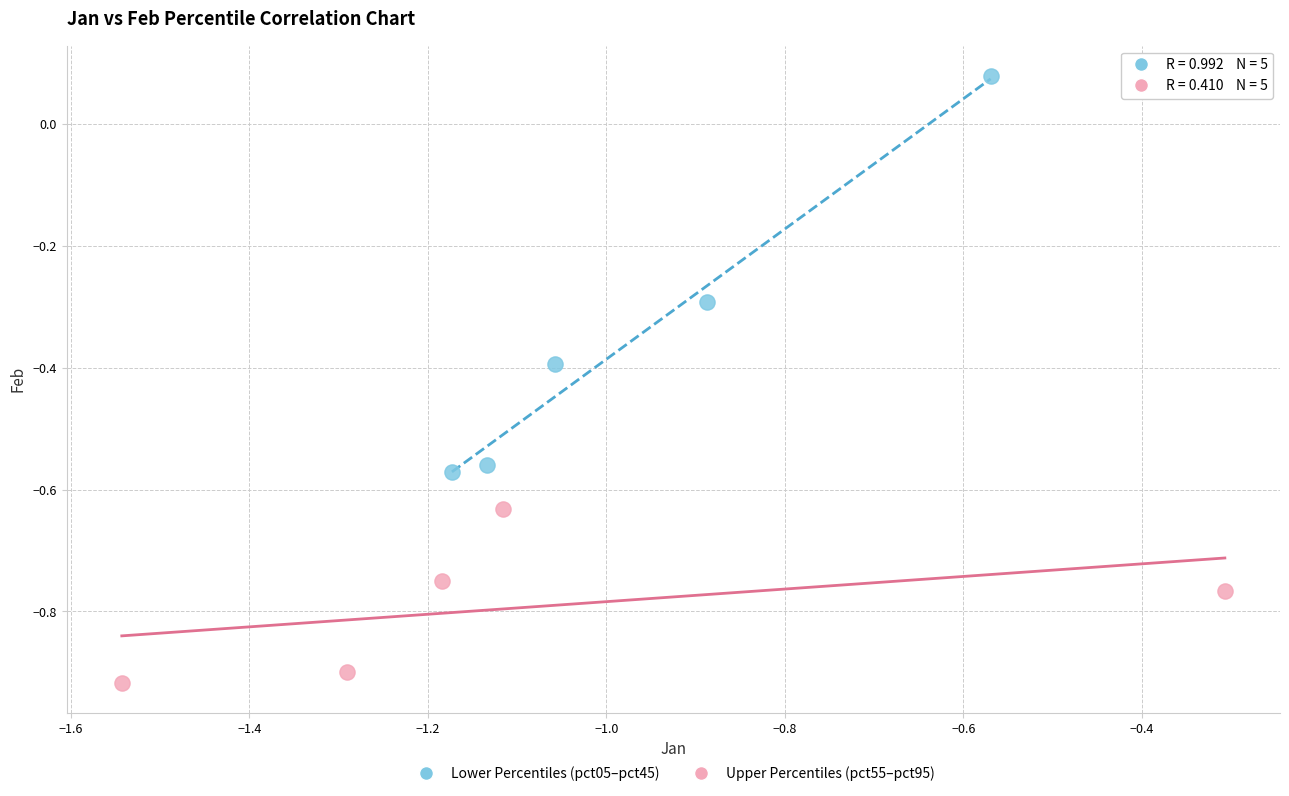

Which series reaches the maximum Y coordinate?

Lower Percentiles (pct05–pct45)